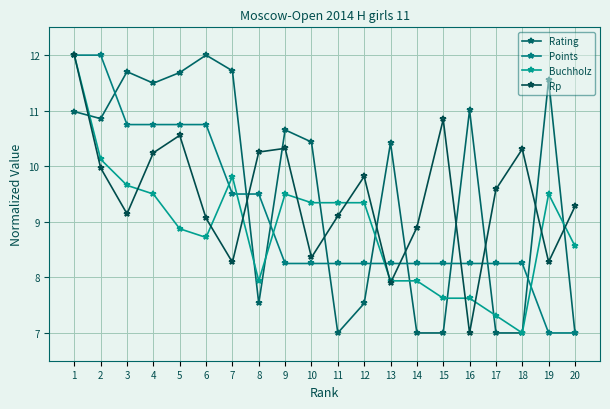

How many data points in Points are less than 8?

2